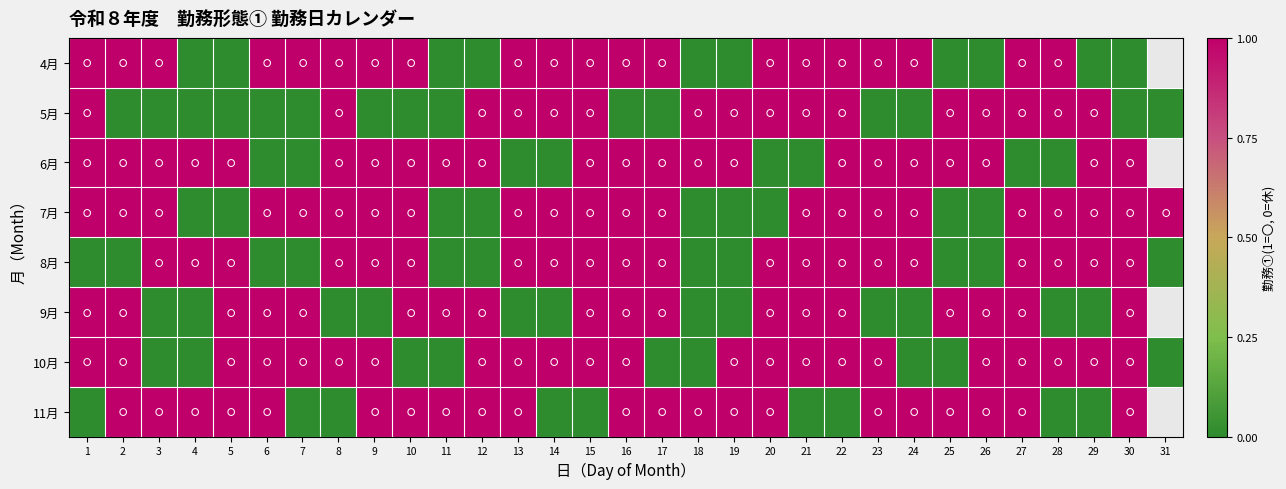

Is the value of 5月 at 2 greater than the value of 9月 at 27?

No